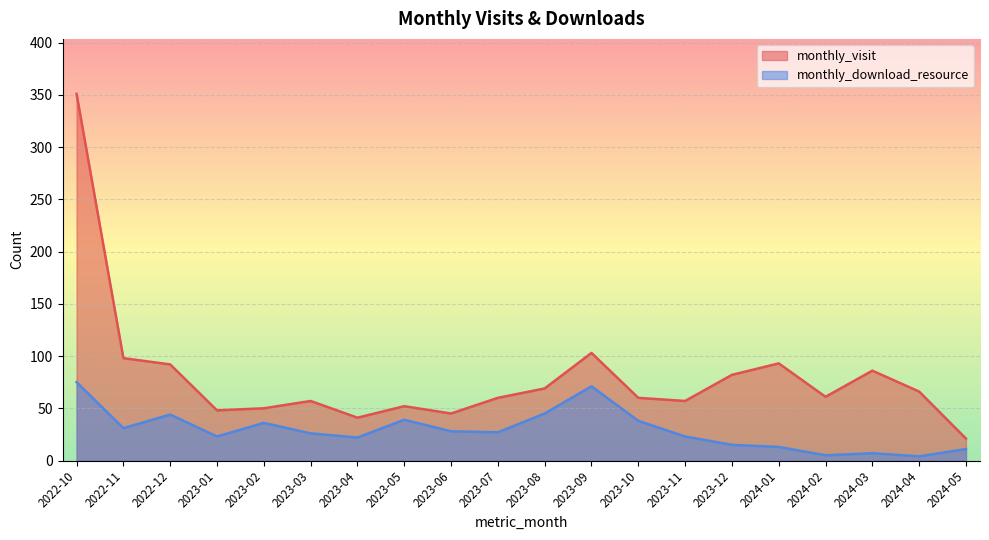

What is the maximum value for monthly_download_resource?

75